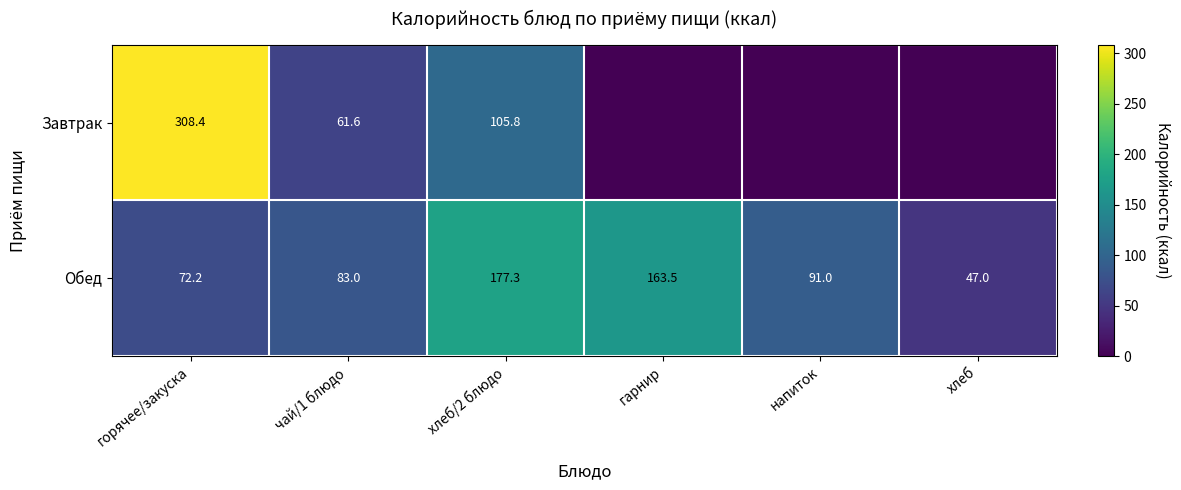

What is the total value across all series at хлеб/2 блюдо?

283.1